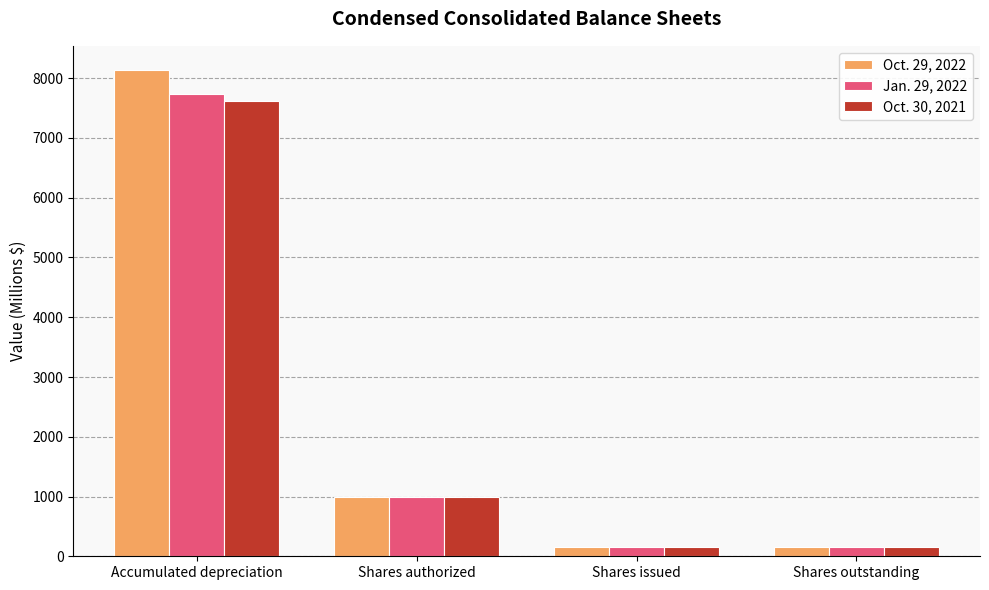

Reading left to right, extract all data points from this chart.

Oct. 29, 2022: Accumulated depreciation=8135.0	Shares authorized=1000.0	Shares issued=159.7	Shares outstanding=159.7
Jan. 29, 2022: Accumulated depreciation=7737.0	Shares authorized=1000.0	Shares issued=159.4	Shares outstanding=159.4
Oct. 30, 2021: Accumulated depreciation=7617.0	Shares authorized=1000.0	Shares issued=159.3	Shares outstanding=159.3